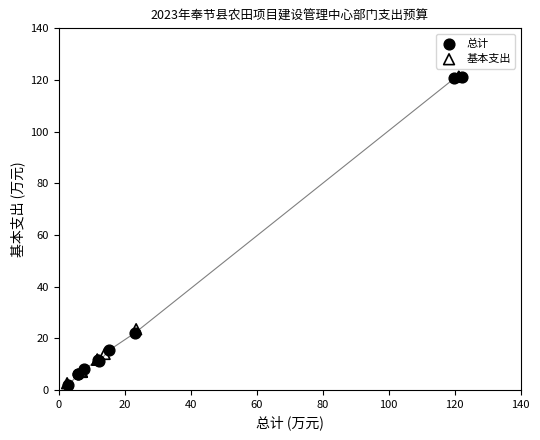

Which series has the largest Y range (max minus min)?

总计